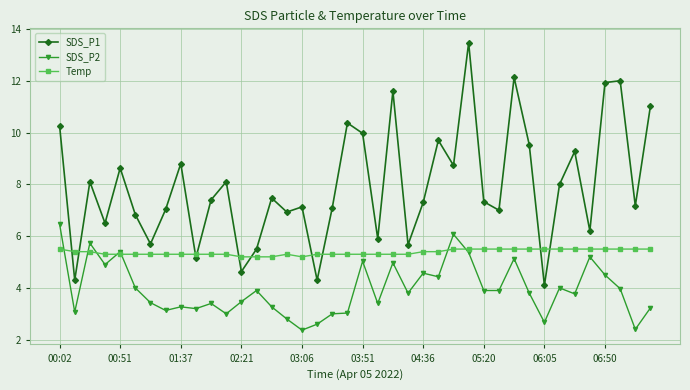

What are all the series names shown in the legend?

SDS_P1, SDS_P2, Temp